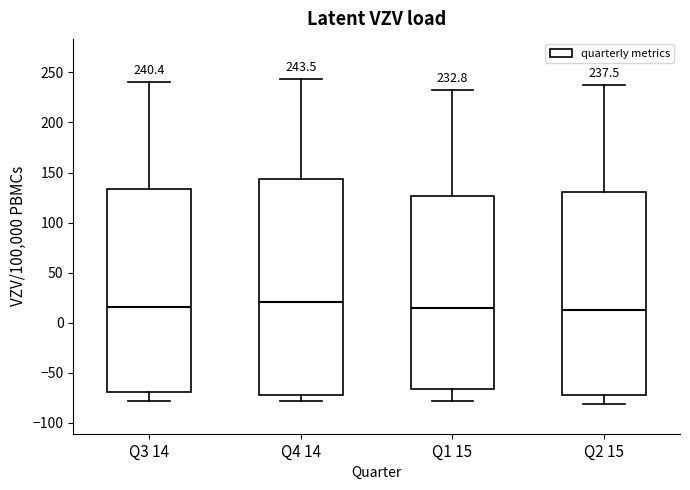

Comparing the boxes themselves (not the whiskers), which one is the tallest?

Q4 14